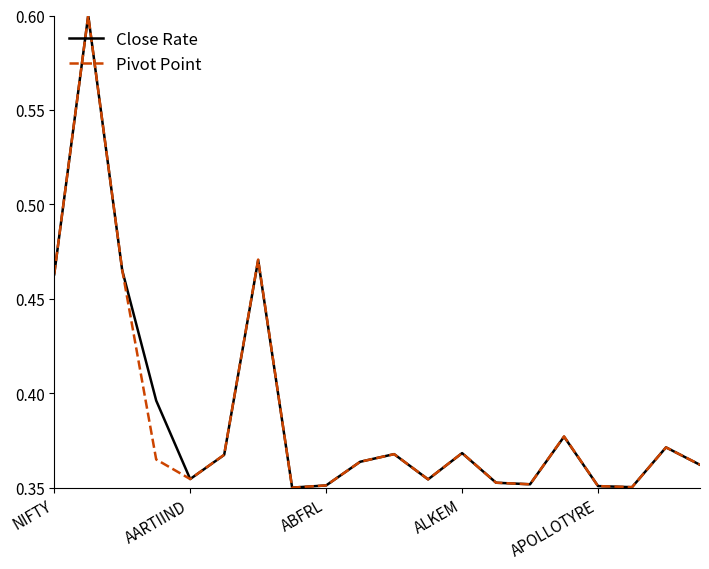

What is the greatest value displayed?

0.6